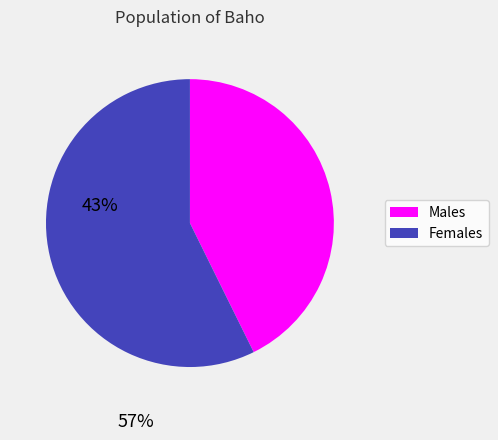

Does any single category account for the majority?

Yes